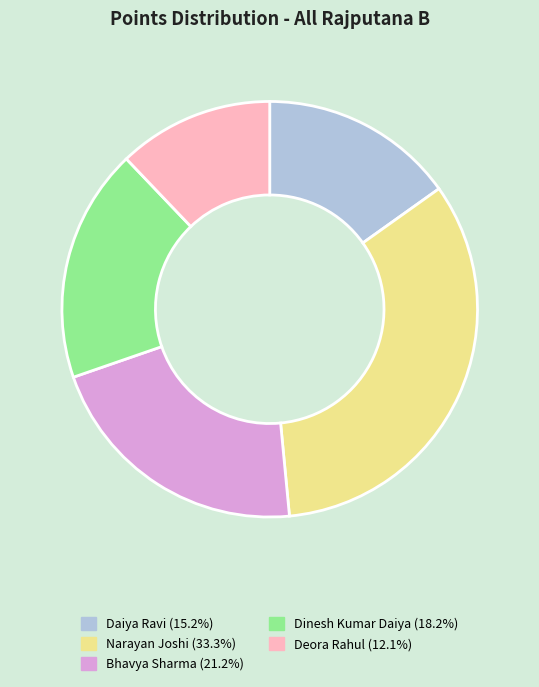

Does any single category account for the majority?

No